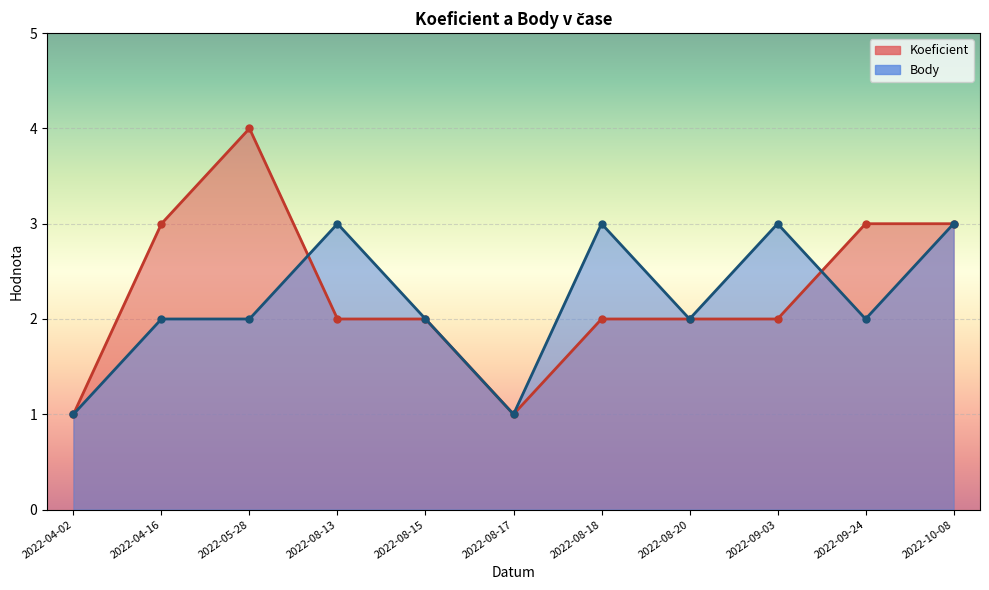

What is the total value across all series at 2022-09-24?

5